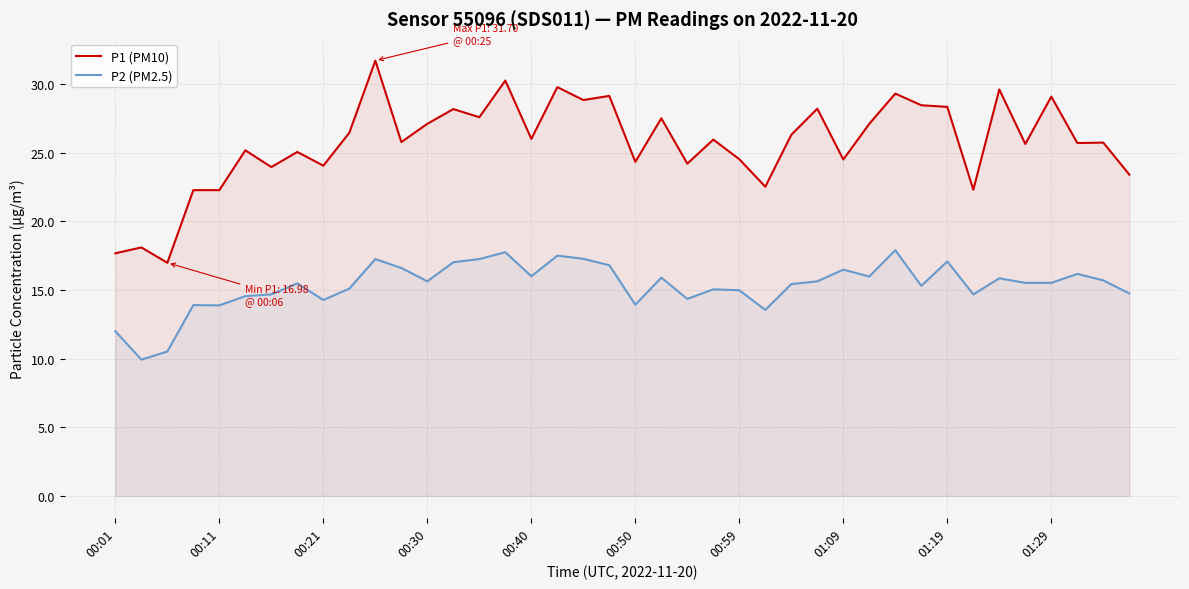

List the series in order of their overall mean, highest first.

P1 (PM10), P2 (PM2.5)